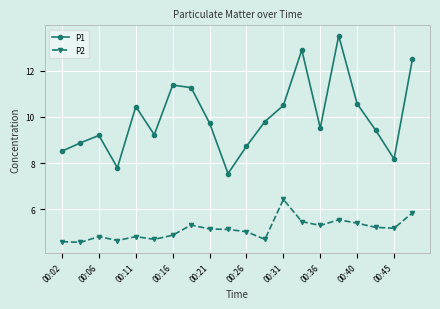

What is the difference between the second highest and second lowest values in the P1 series?

5.1